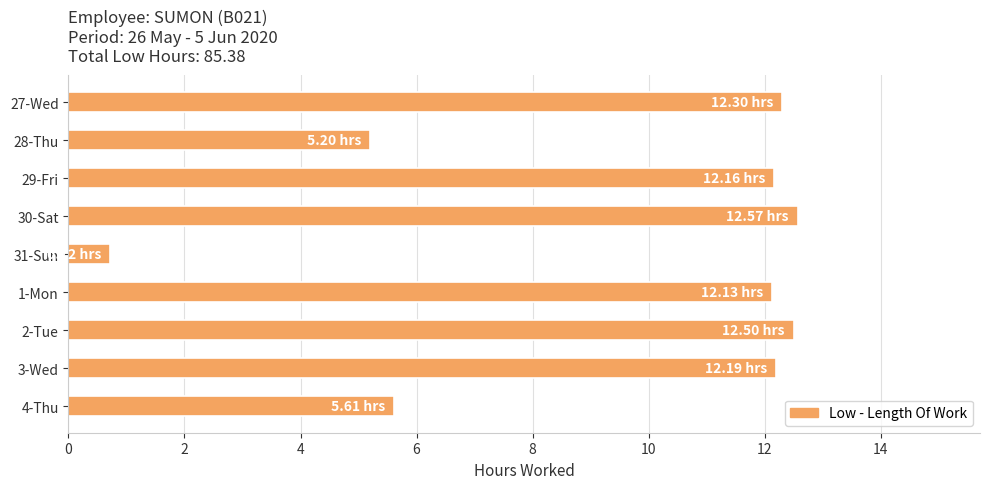

What is the average value?

9.5